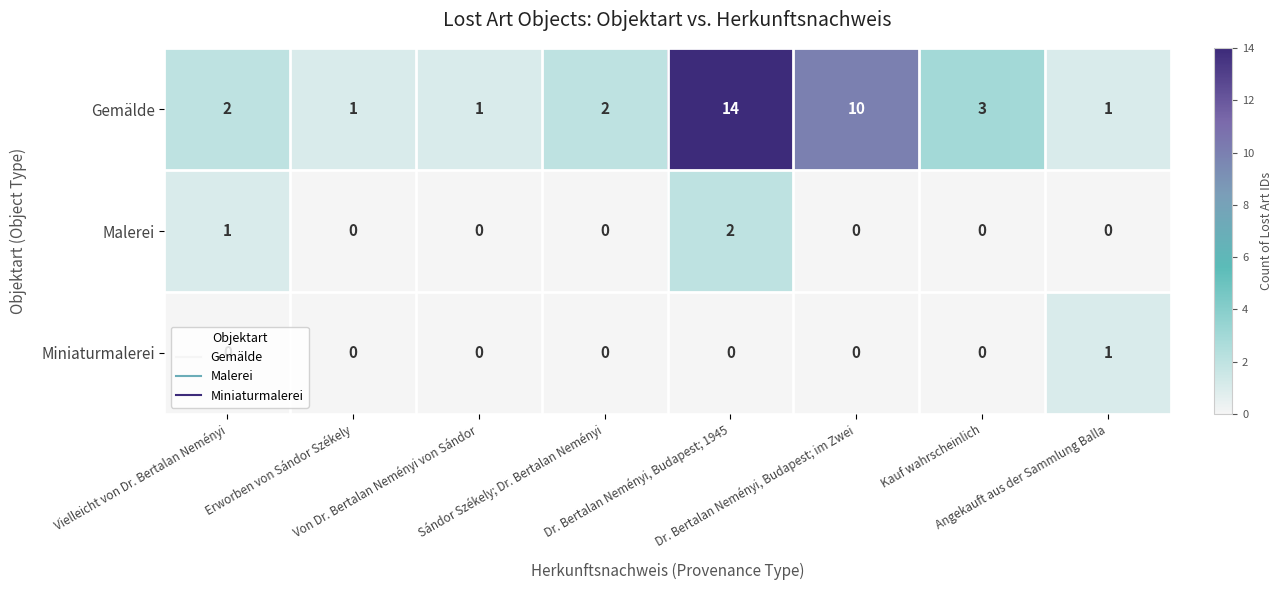

What is the highest value of the Gemälde series?

14